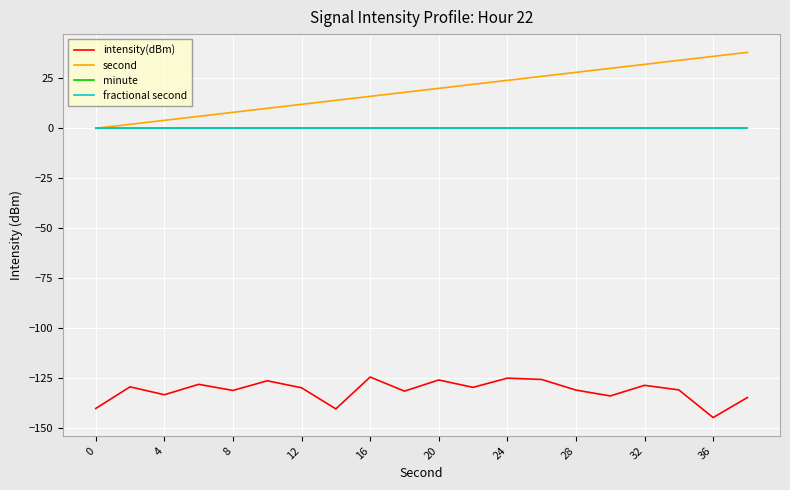

True or false: fractional second has more than 0 points higher than both neighbors.

False